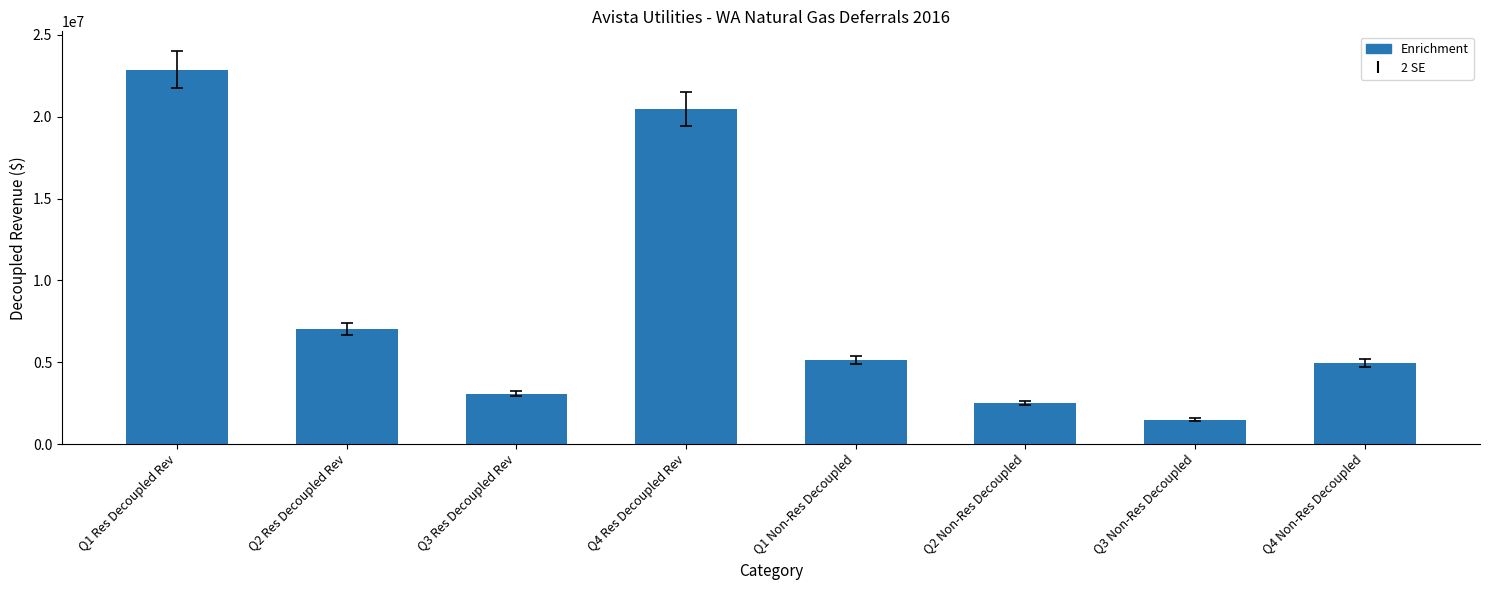

What is the difference between the values at Q3 Non-Res Decoupled and Q1 Non-Res Decoupled?

3649128.5